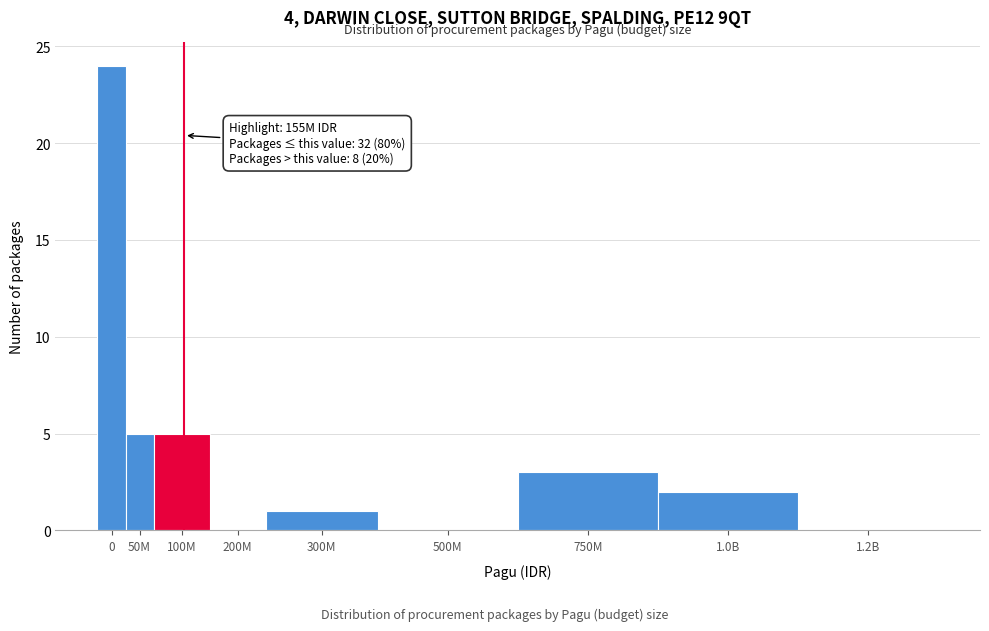

Reading left to right, list all the values displayed in this chart.

0=24	50M=5	100M=5	200M=0	300M=1	500M=0	750M=3	1.0B=2	1.2B=0